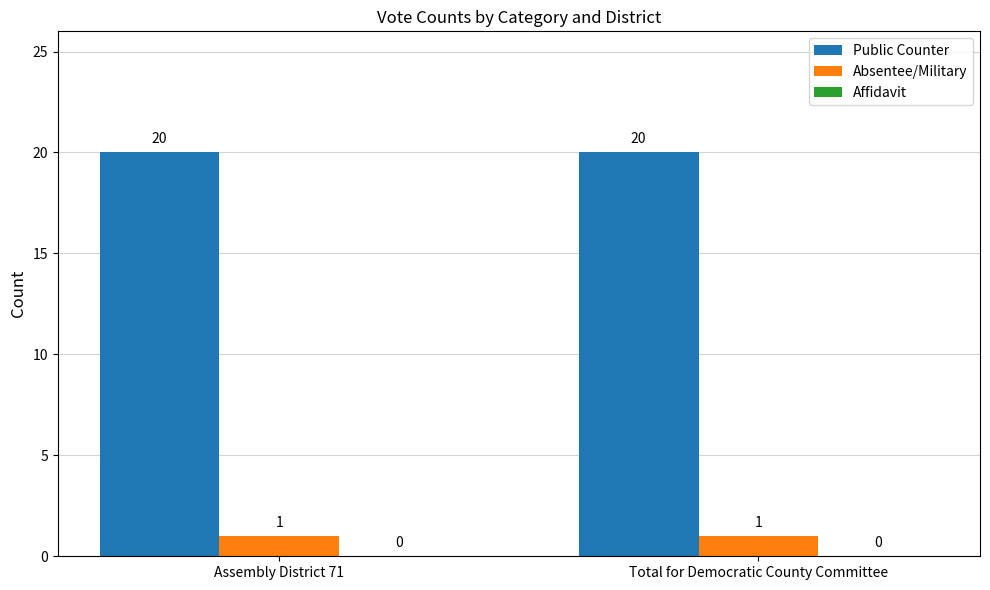

True or false: Public Counter has a value of 20 at Assembly District 71.

True